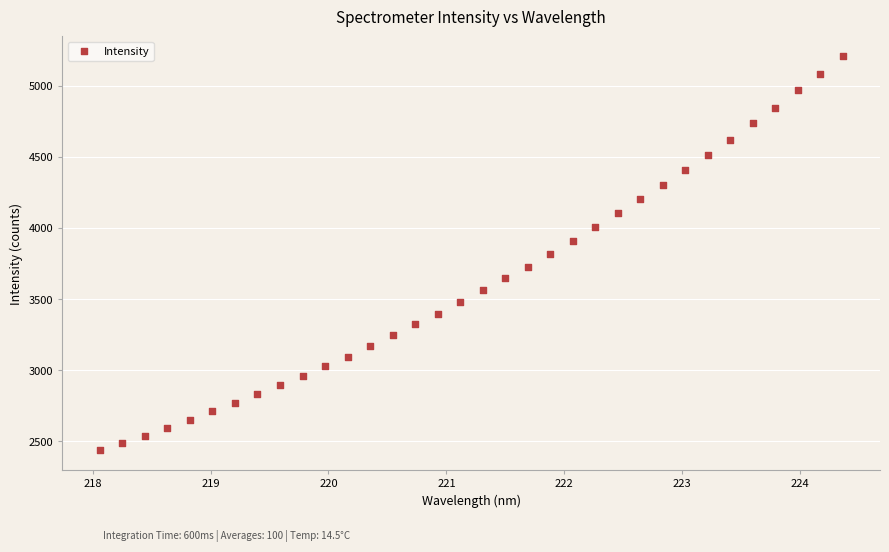

What is the range of Y values (max minus min)?

2767.8